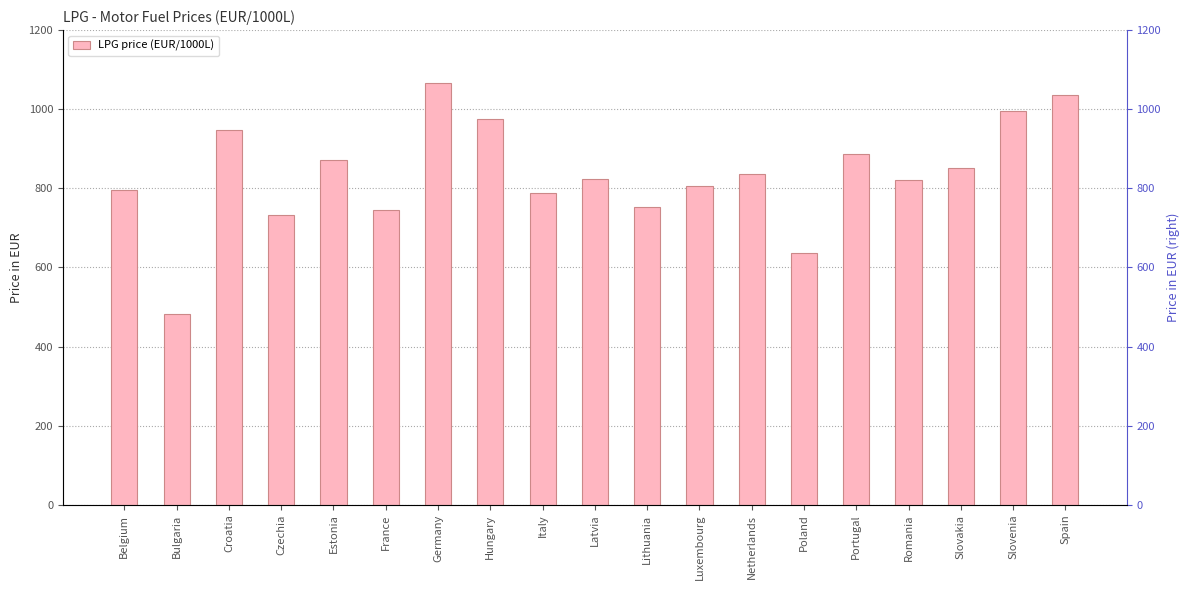

What is the difference between the maximum and minimum values?

584.0